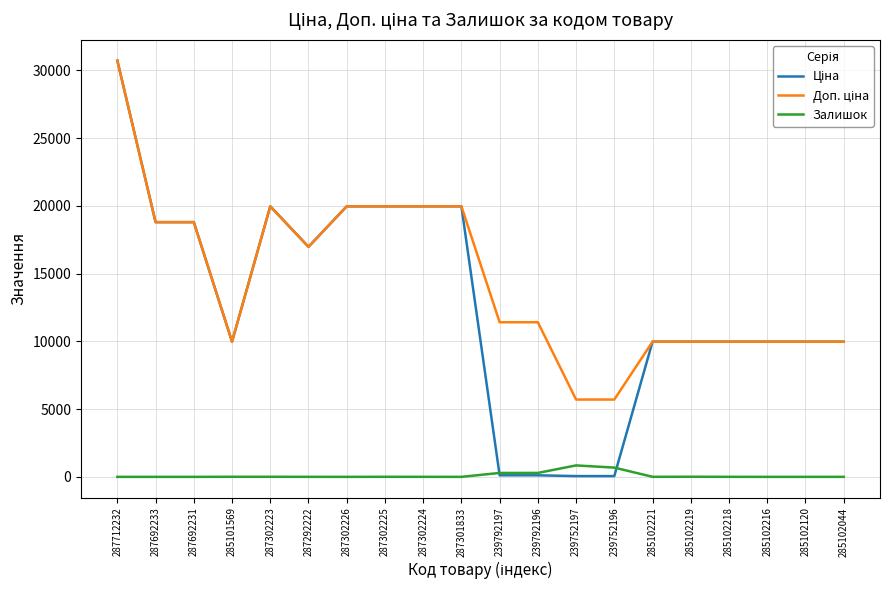

Which label corresponds to the largest value in the chart?

287712232